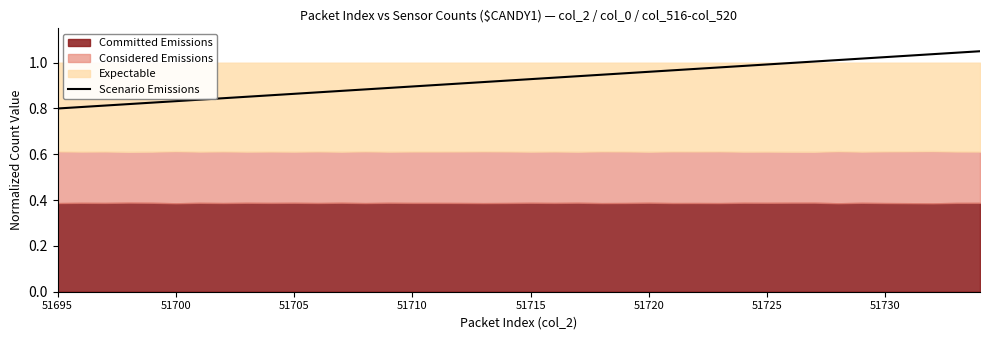

Is it true that Scenario Emissions equals 0.9 at 51710?

True